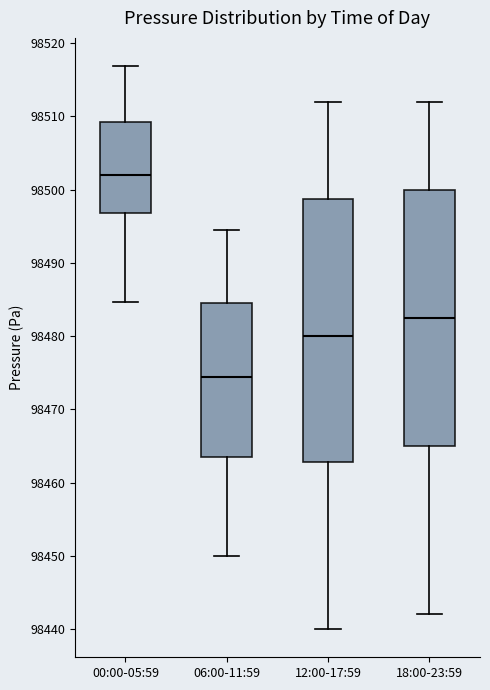

Reading left to right, read every box against the y-axis: the position of its median line, the range the box covers, and the ends of its whiskers. The values are not printed on the chart, so give them approximately, as read against the axis.

00:00-05:59: median 98502, box 98497 to 98509, whiskers 98485 to 98517
06:00-11:59: median 98474, box 98464 to 98485, whiskers 98450 to 98495
12:00-17:59: median 98480, box 98463 to 98499, whiskers 98440 to 98512
18:00-23:59: median 98483, box 98465 to 98500, whiskers 98442 to 98512